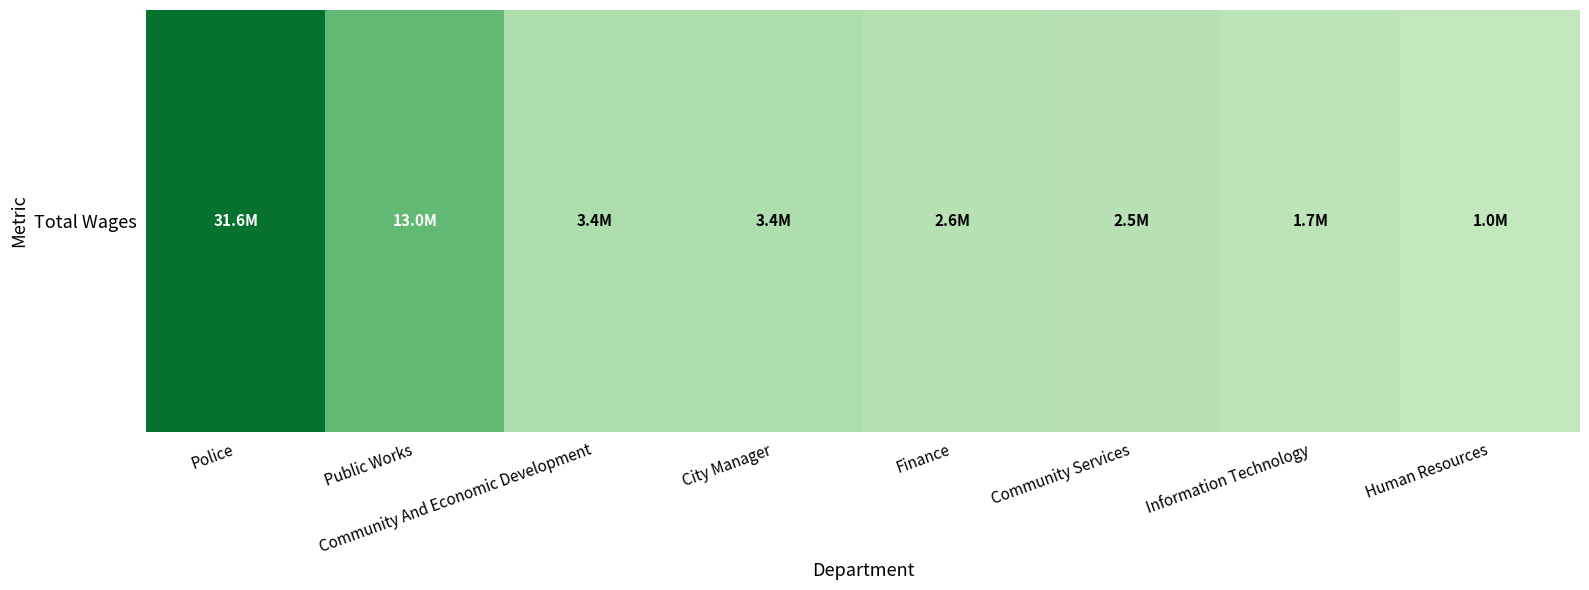

What is the sum of all values?

59095739